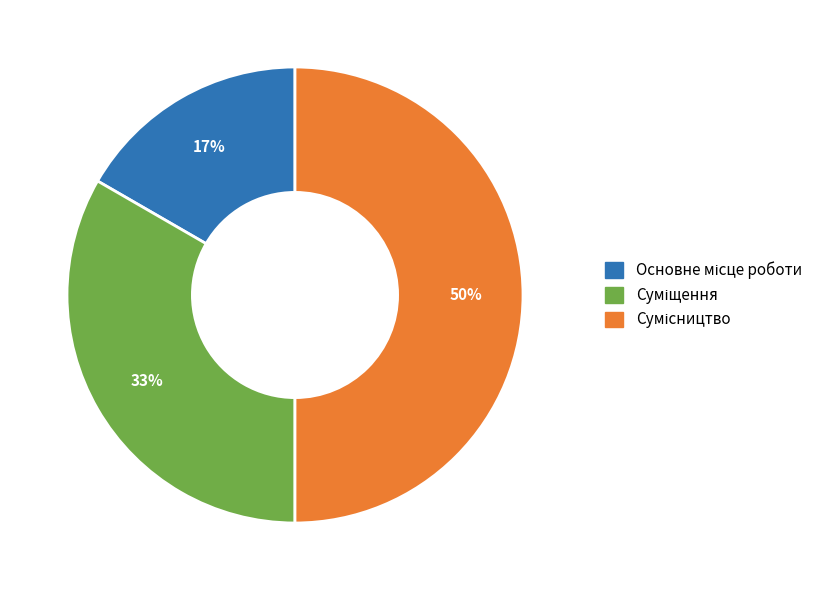

How many segments does this pie chart have?

3